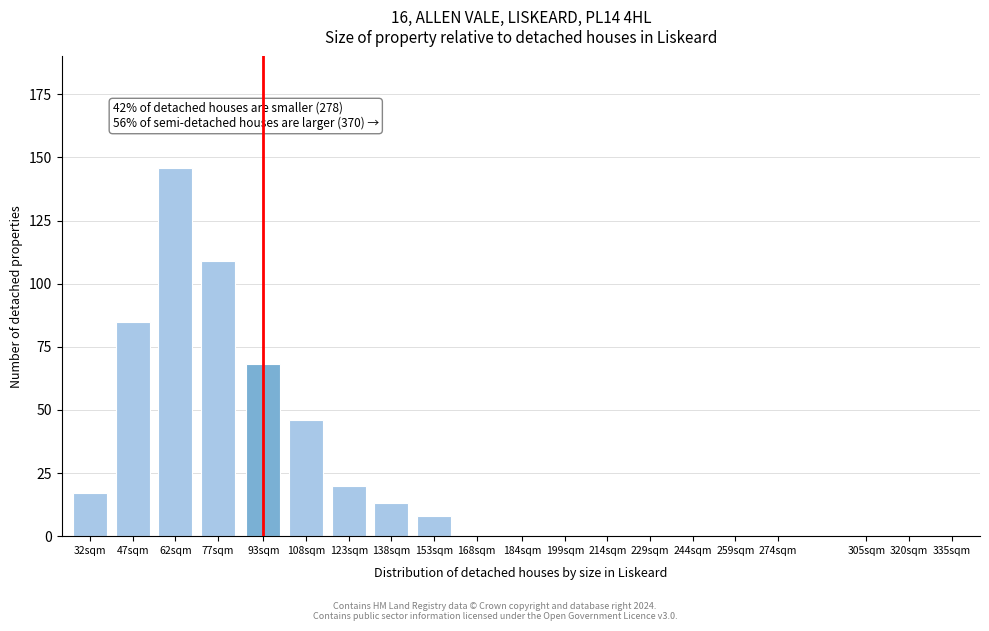

Reading left to right, what are all the values shown in this chart?

32sqm=17	47sqm=85	62sqm=146	77sqm=109	93sqm=68	108sqm=46	123sqm=20	138sqm=13	153sqm=8	168sqm=0	184sqm=0	199sqm=0	214sqm=0	229sqm=0	244sqm=0	259sqm=0	274sqm=0	305sqm=0	320sqm=0	335sqm=0